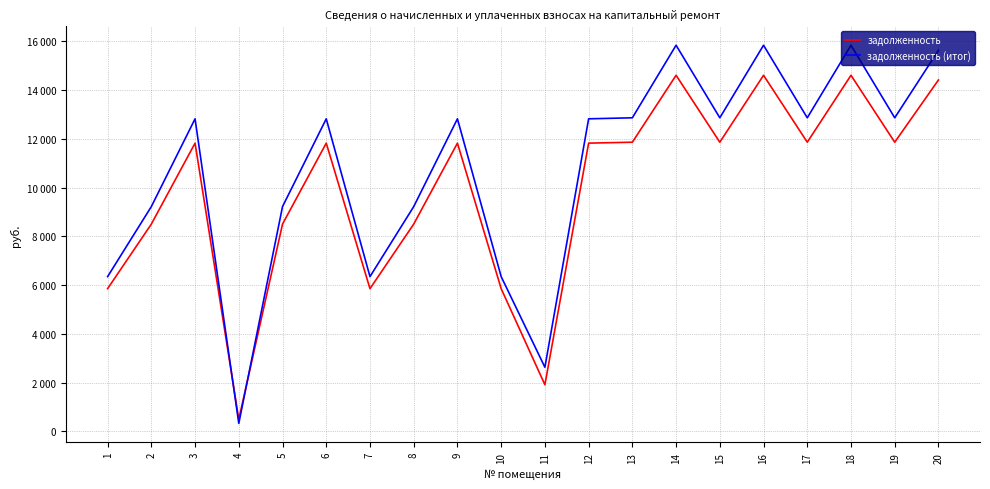

Does the chart have visible grid lines?

Yes